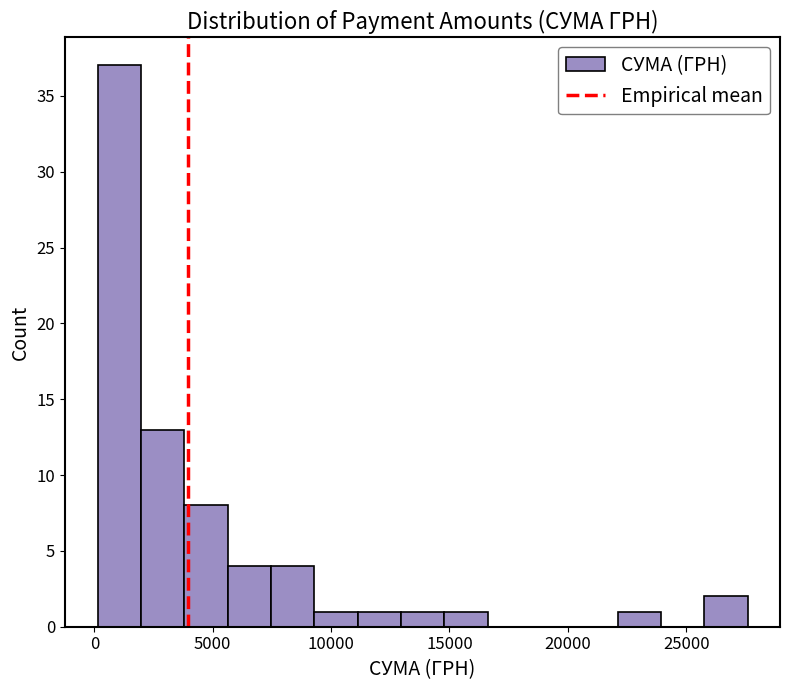

Around what value on the x-axis is the tallest bar? Give the approximate position of its centre, as read against the axis.

1000